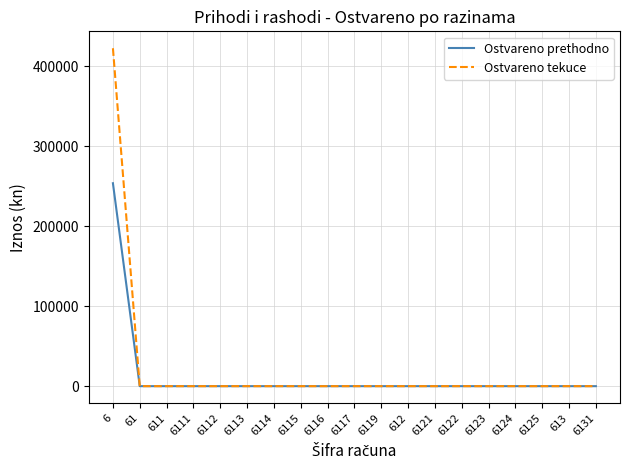

The value of Ostvareno tekuce at 6125 is 0.0. True or false?

True